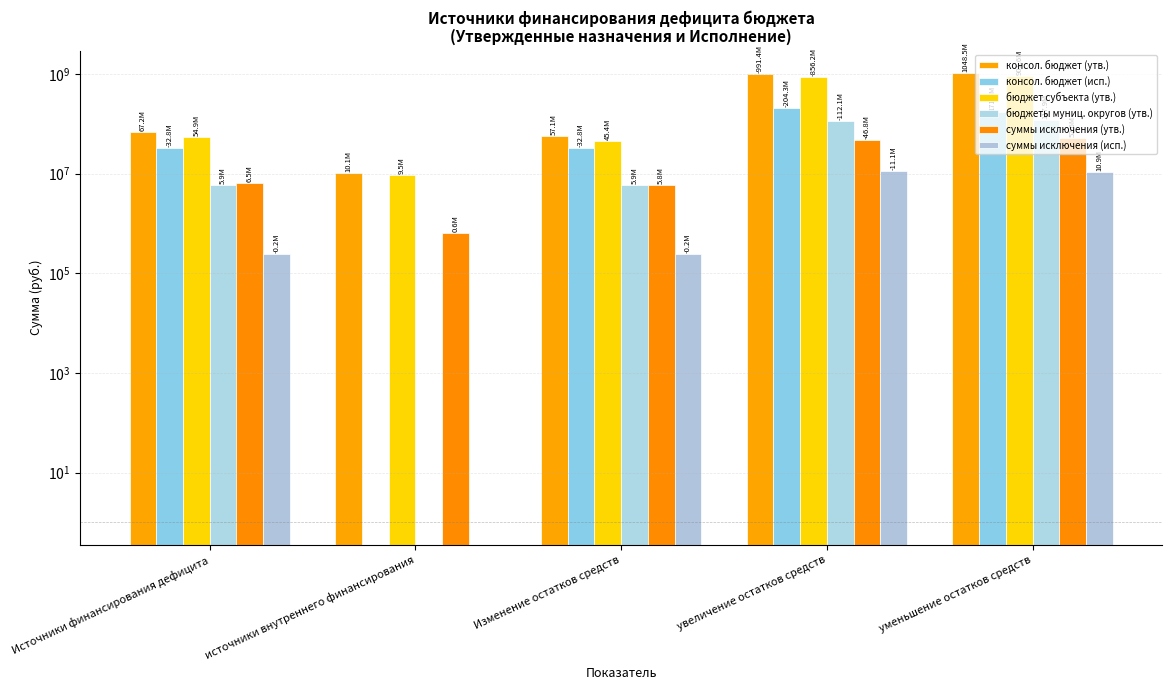

List the labels in order of суммы исключения (утв.) value, largest first.

уменьшение остатков средств, увеличение остатков средств, Источники финансирования дефицита, Изменение остатков средств, источники внутреннего финансирования